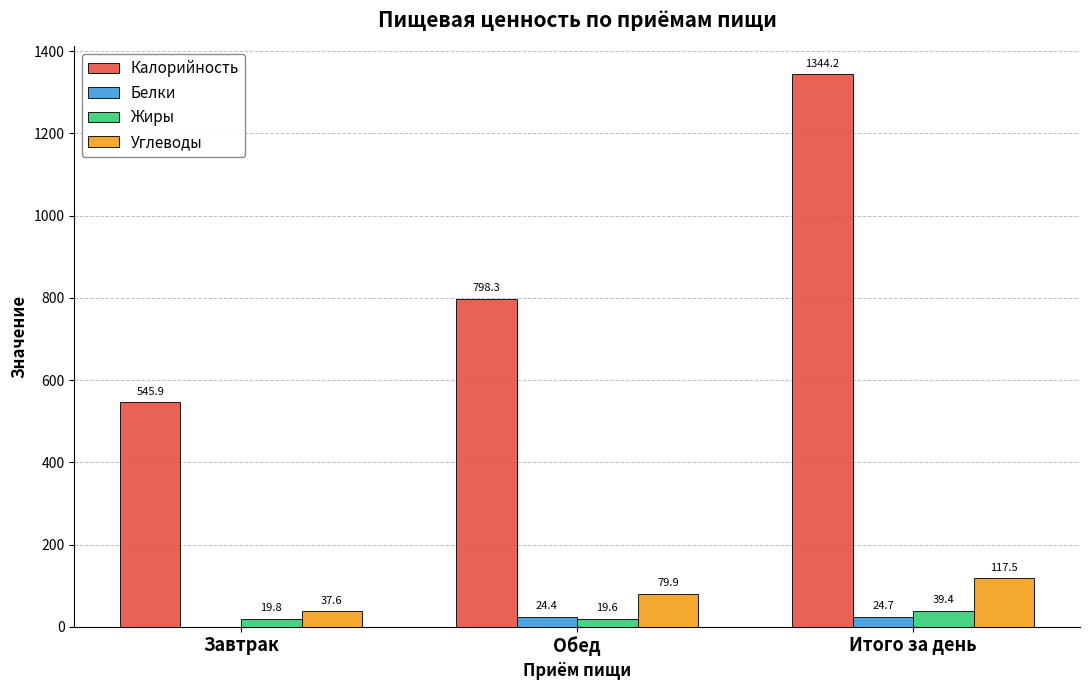

What is the sum of the Белки values at Обед and Итого за день?

49.1